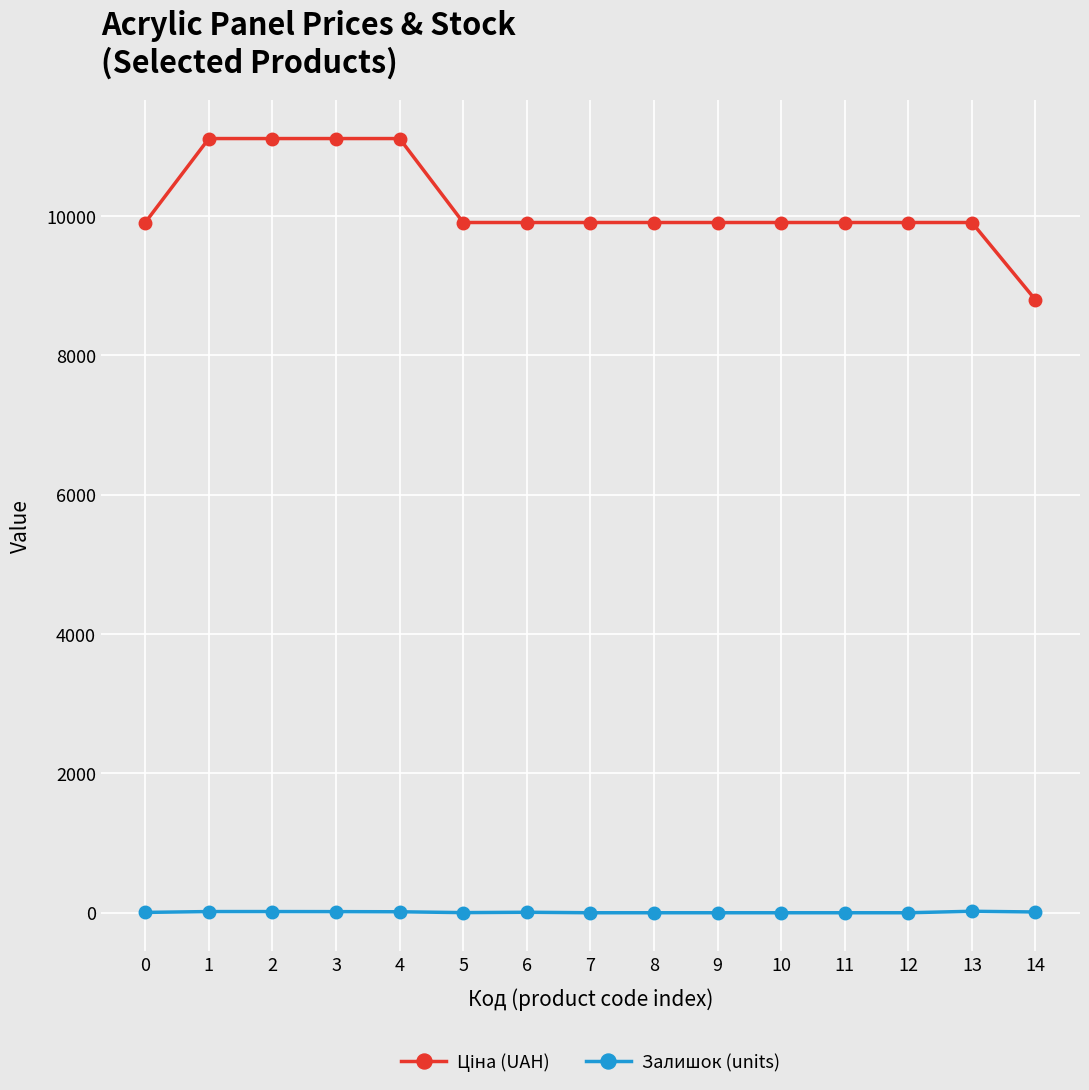

What is the sum of all Залишок (units) values?

110.0